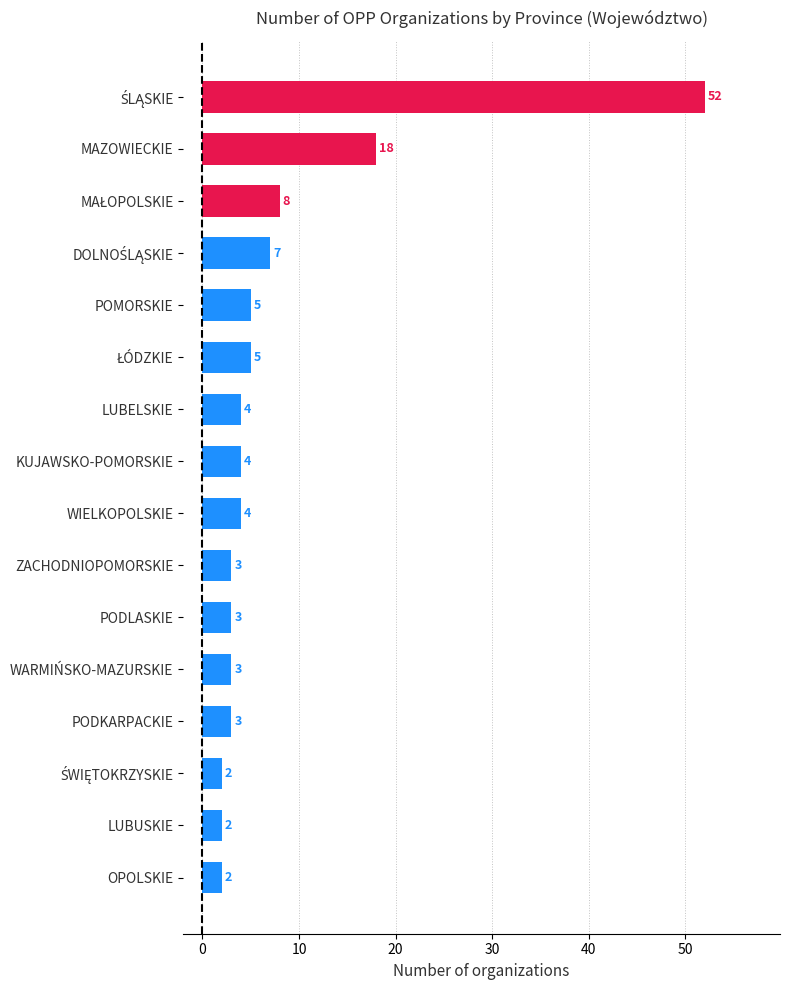

How many data points does each series have?

16